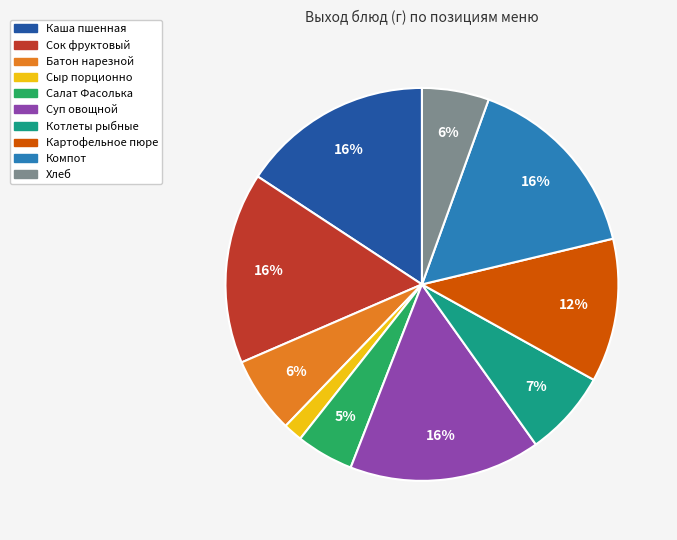

Is it true that Батон нарезной is 1% of the pie?

False